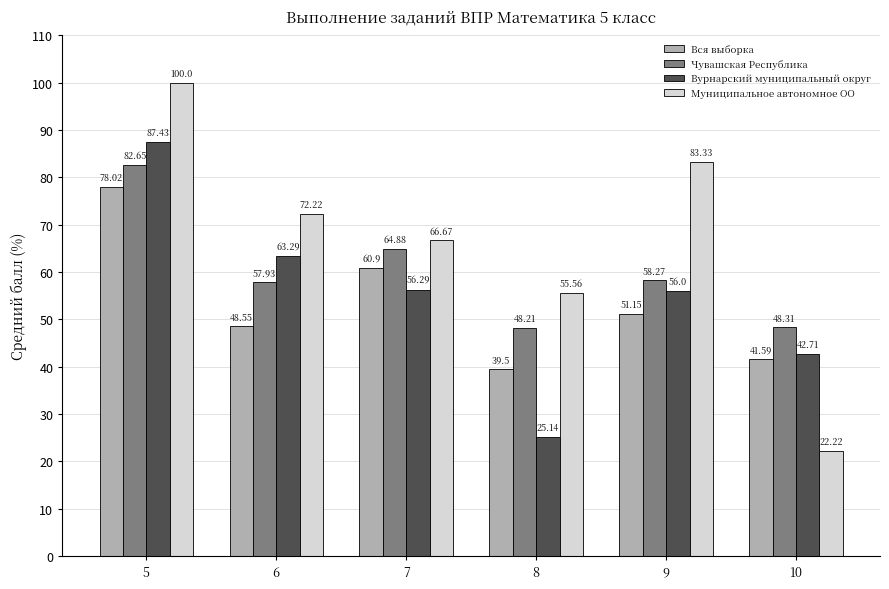

What is the total value across all series at 8?

168.4